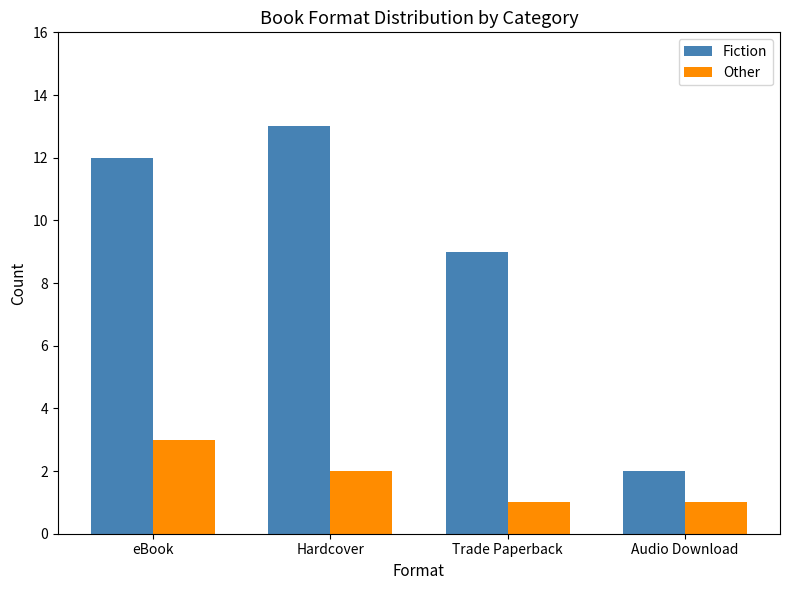

Where is Fiction nearest to the value 7?

Trade Paperback